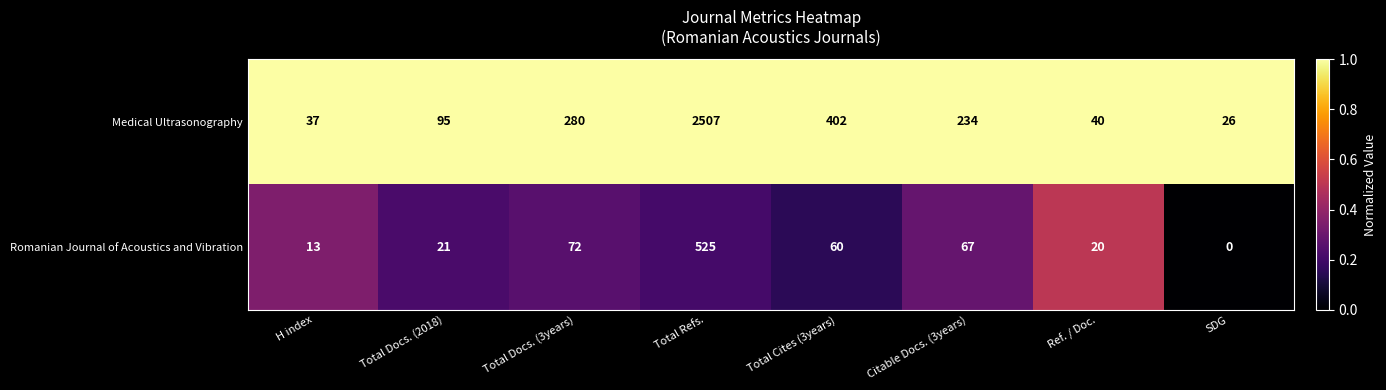

The value of Medical Ultrasonography at H index is 16. True or false?

False